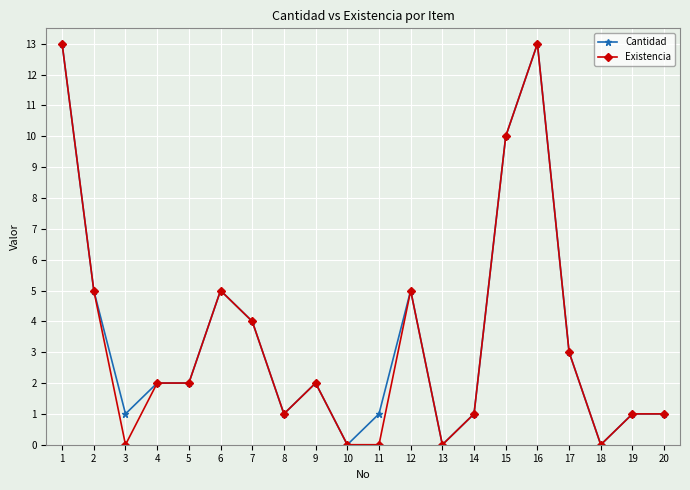

Reading left to right, extract all data points from this chart.

Cantidad: 1=13	2=5	3=1	4=2	5=2	6=5	7=4	8=1	9=2	10=0	11=1	12=5	13=0	14=1	15=10	16=13	17=3	18=0	19=1	20=1
Existencia: 1=13	2=5	3=0	4=2	5=2	6=5	7=4	8=1	9=2	10=0	11=0	12=5	13=0	14=1	15=10	16=13	17=3	18=0	19=1	20=1